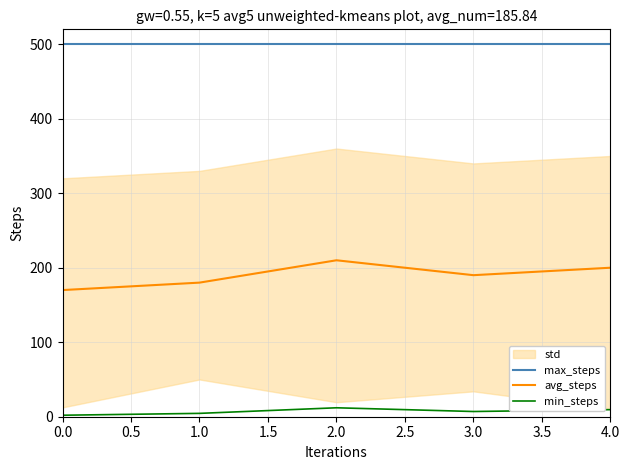

Where does the min_steps series first go above 7?

2.0